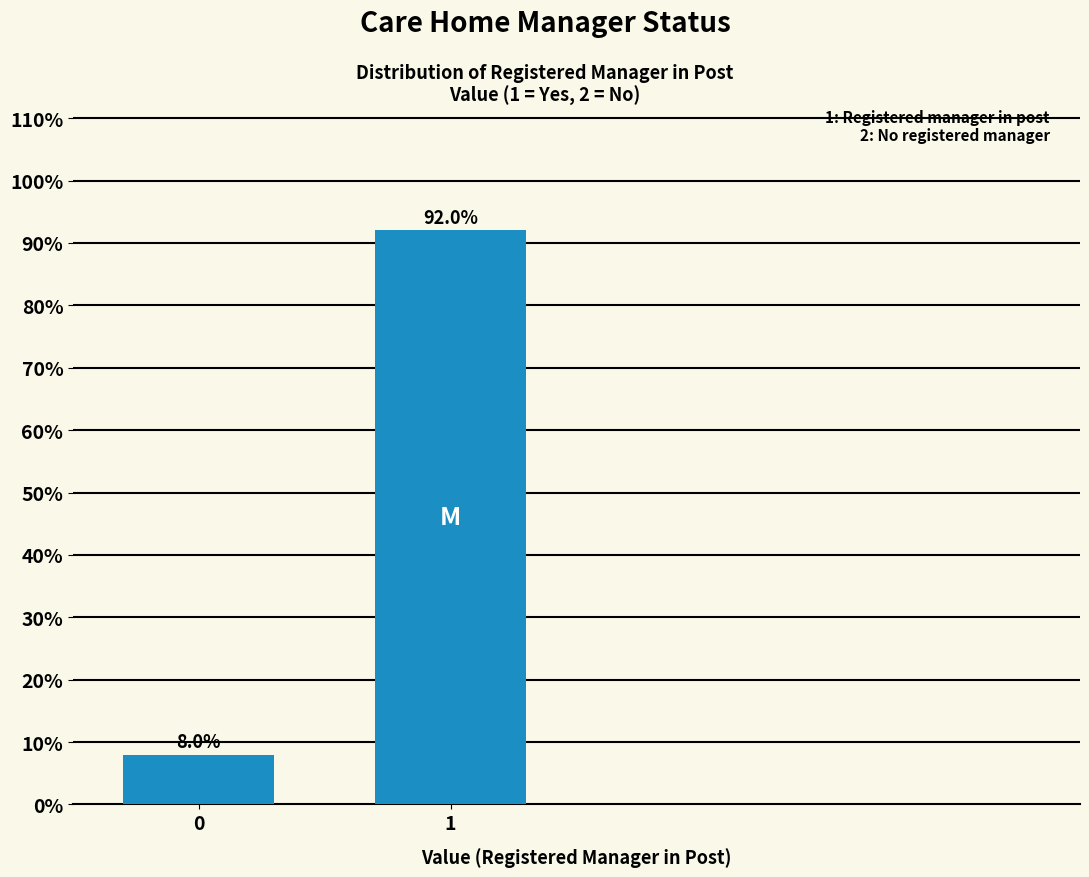

Reading left to right, extract all data points from this chart.

8	92